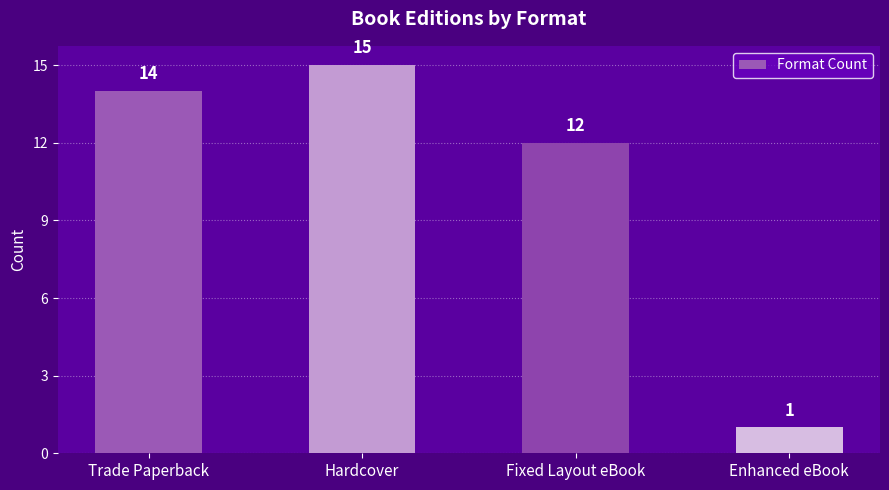

Which has a higher value, Hardcover or Fixed Layout eBook?

Hardcover